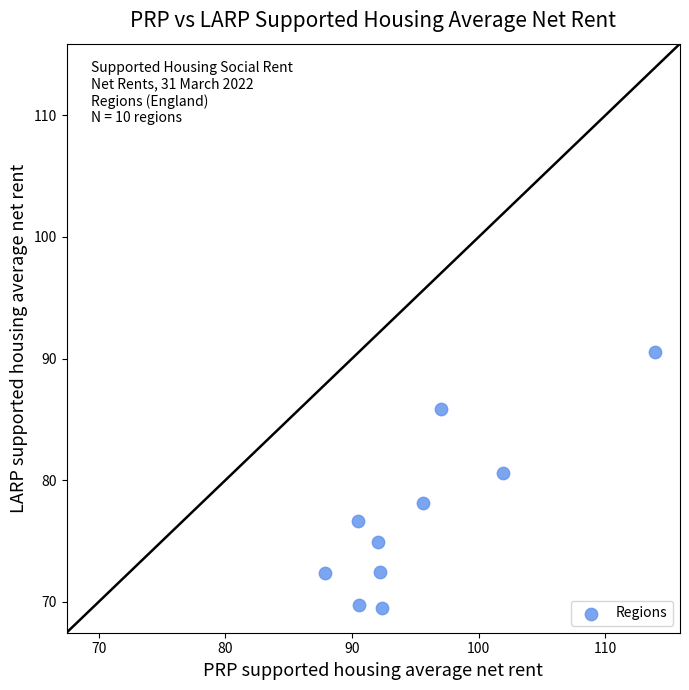

What Y value in the scatter plot is closest to 80?

80.6